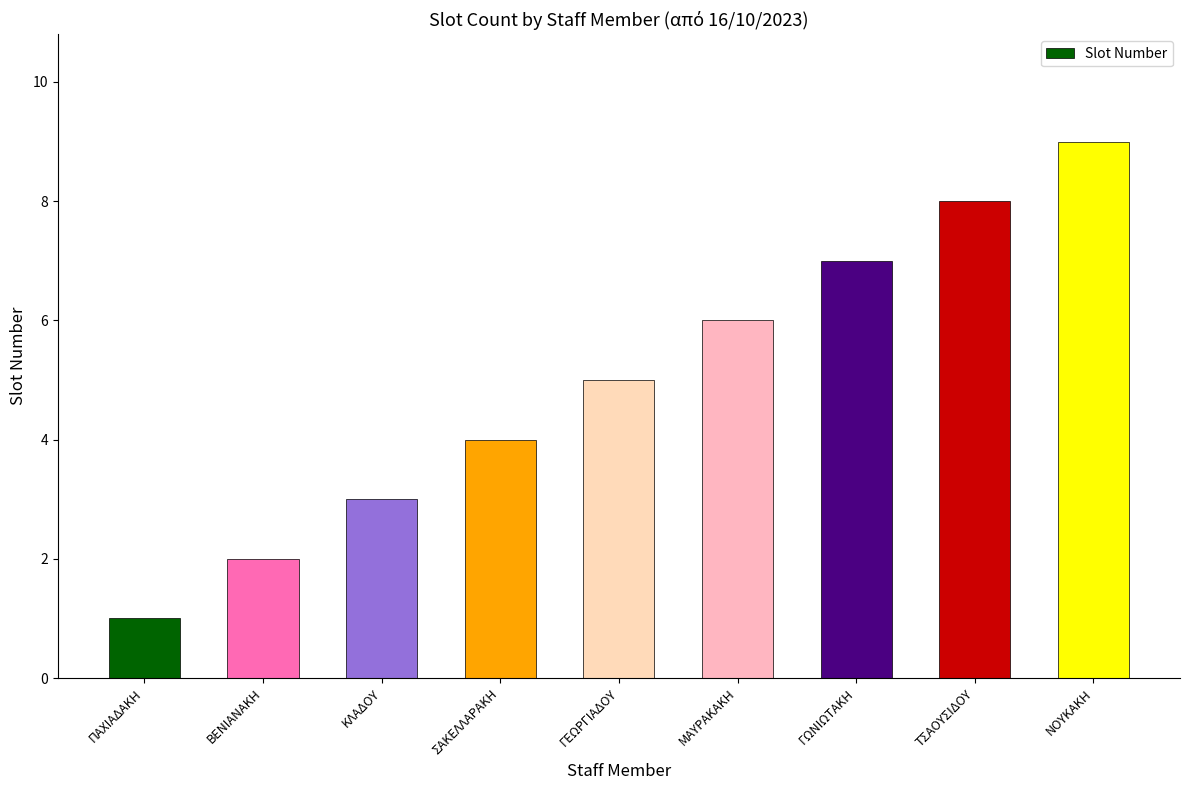

Which has a higher value, ΚΛΑΔΟΥ or ΓΩΝΙΩΤΑΚΗ?

ΓΩΝΙΩΤΑΚΗ